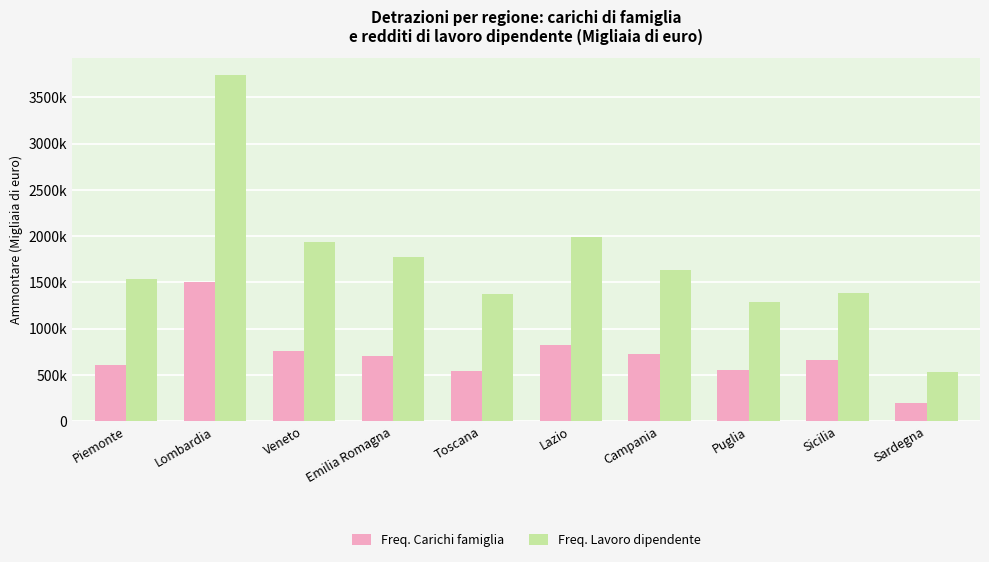

Are the bars grouped side by side (vs. stacked)?

Yes